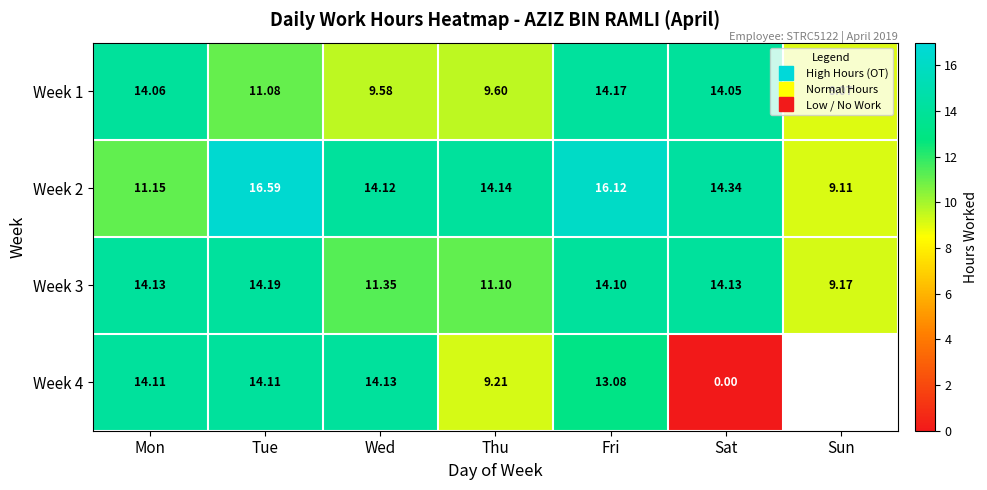

What is the average value of the Week 2 series?

13.7